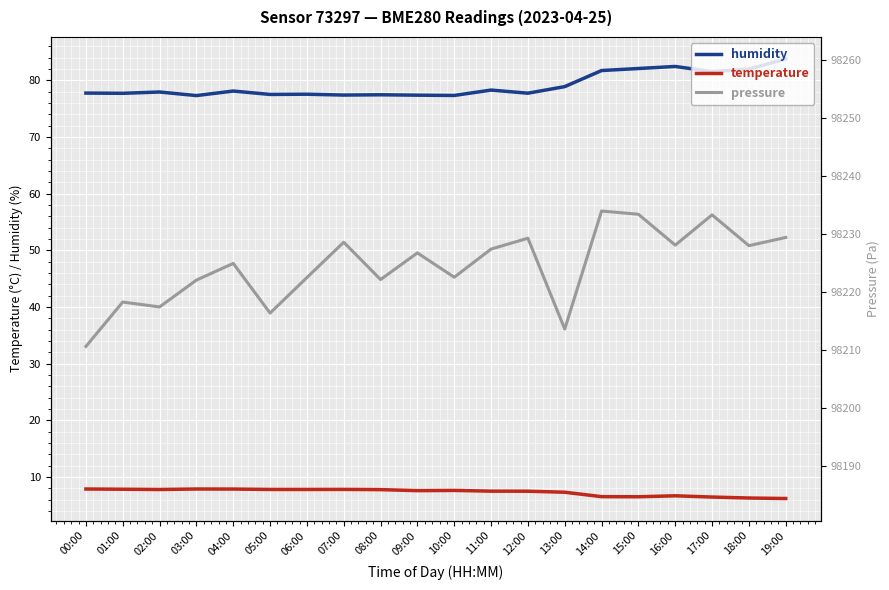

True or false: humidity has more than 2 interior local peaks.

True